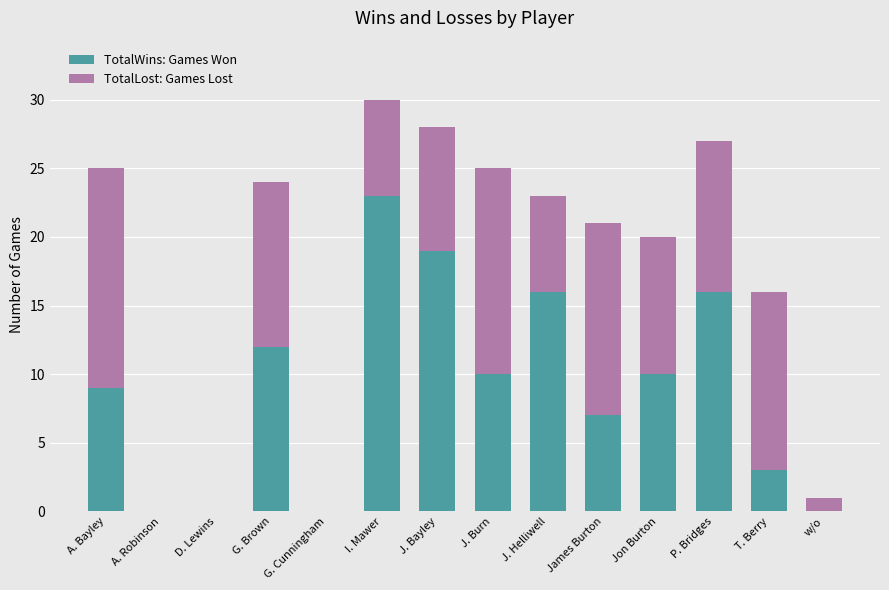

At which label does TotalWins: Games Won reach its peak?

I. Mawer